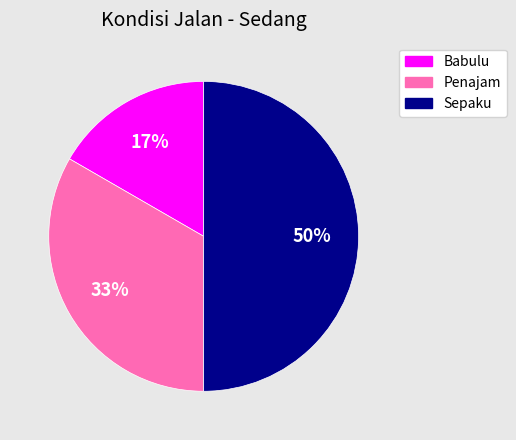

To the nearest percent, what is the difference between the largest and smallest slice percentages?

33%